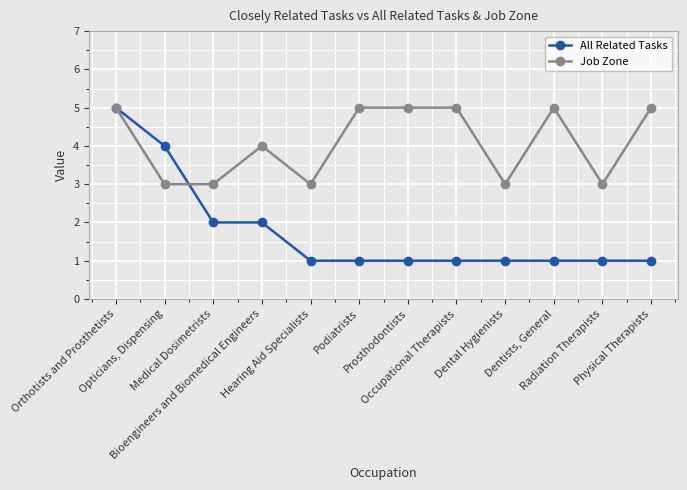

Is it true that All Related Tasks equals 0 at Prosthodontists?

False